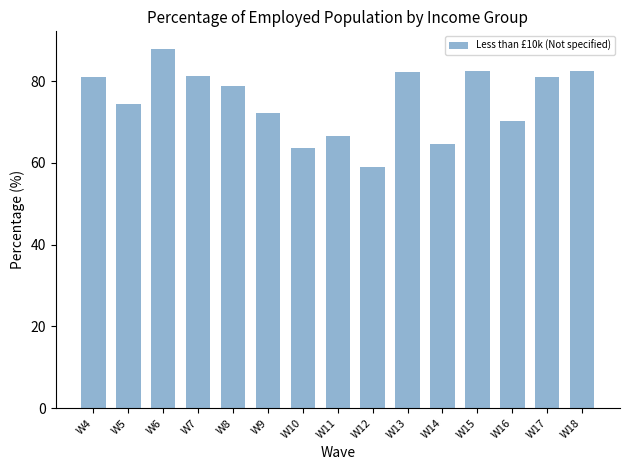

What is the value of the 14th bar from the left?

80.9